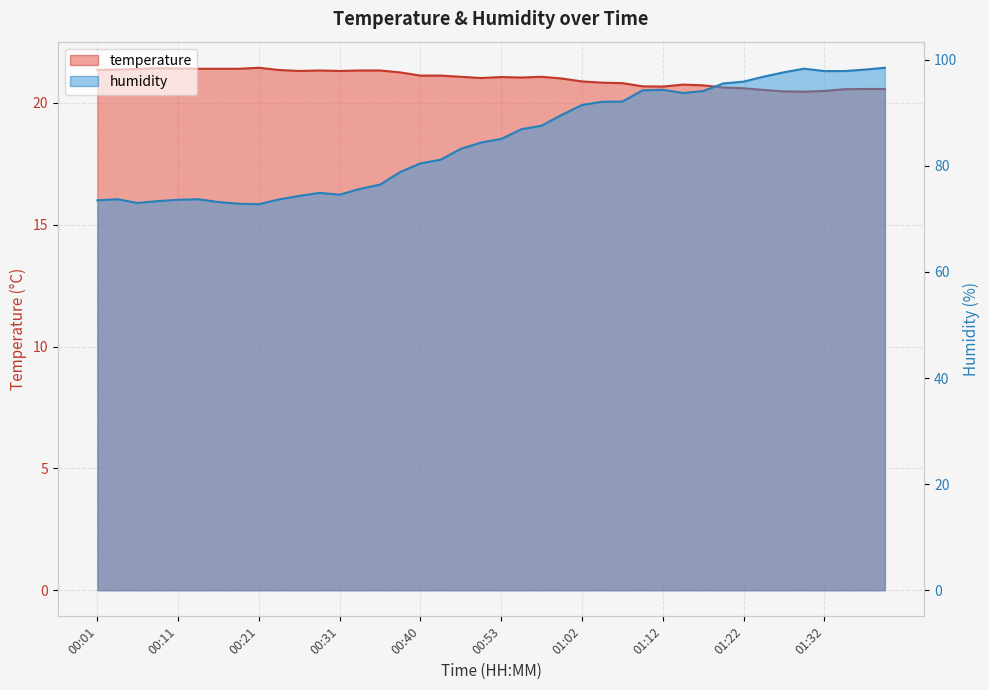

True or false: humidity and temperature intersect in this chart.

False